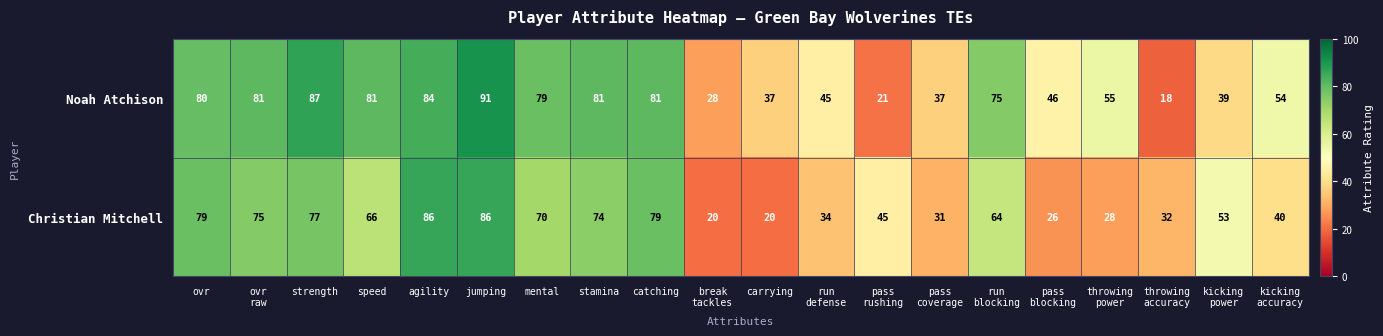

What is the approximate value of Christian Mitchell at speed?

66